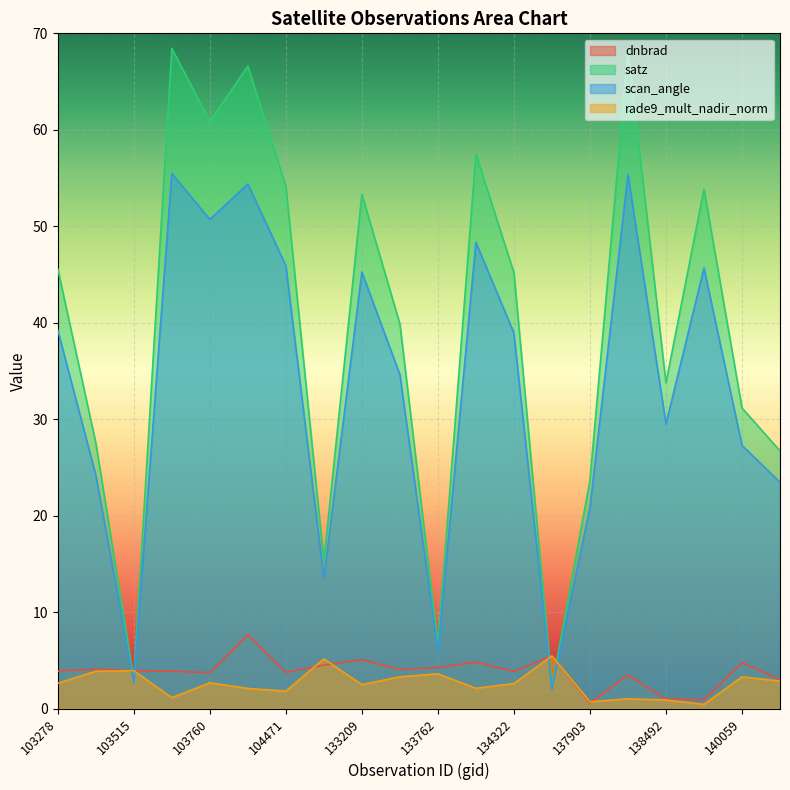

What is the spread (max minus min) of values at 138492?

32.9